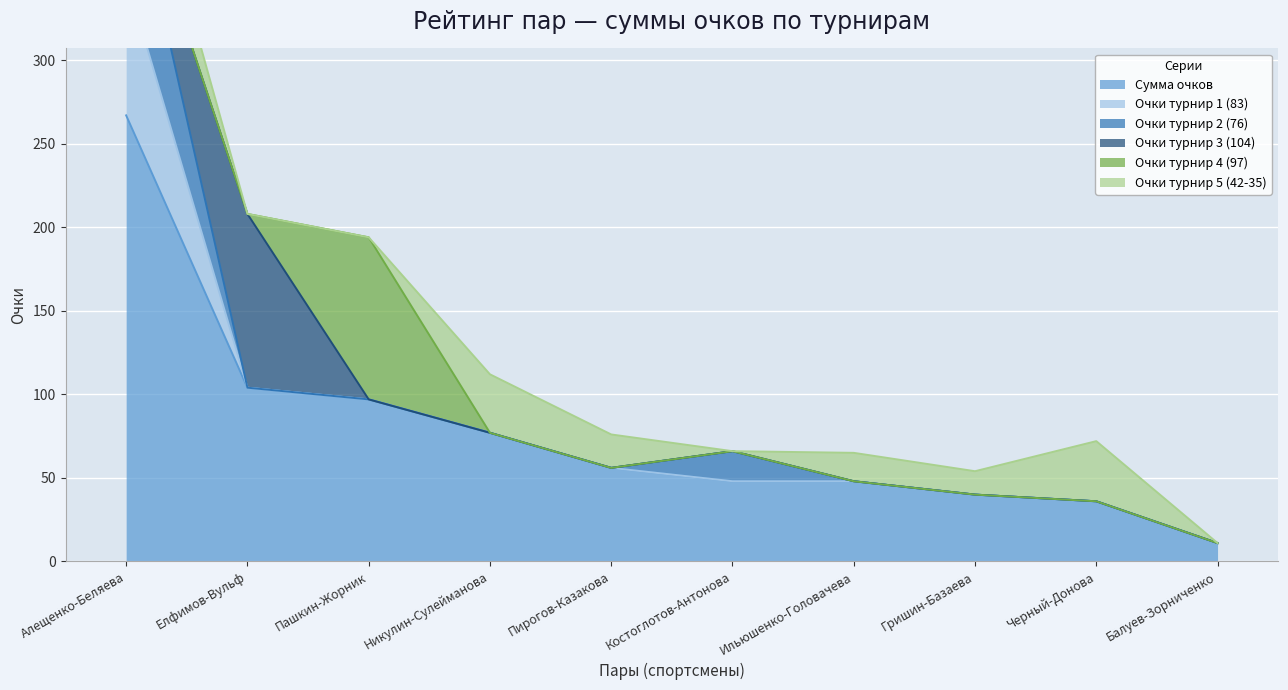

True or false: Очки турнир 2 (76) has a value of 76 at Алещенко-Беляева.

True